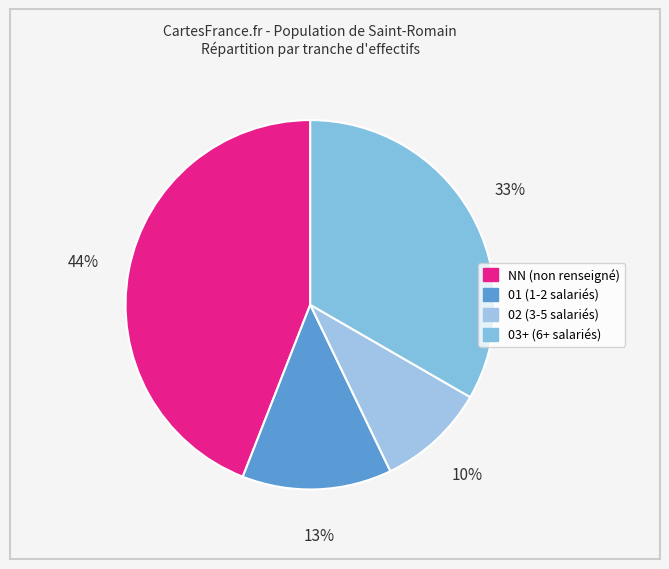

Count the number of slices in the pie.

4